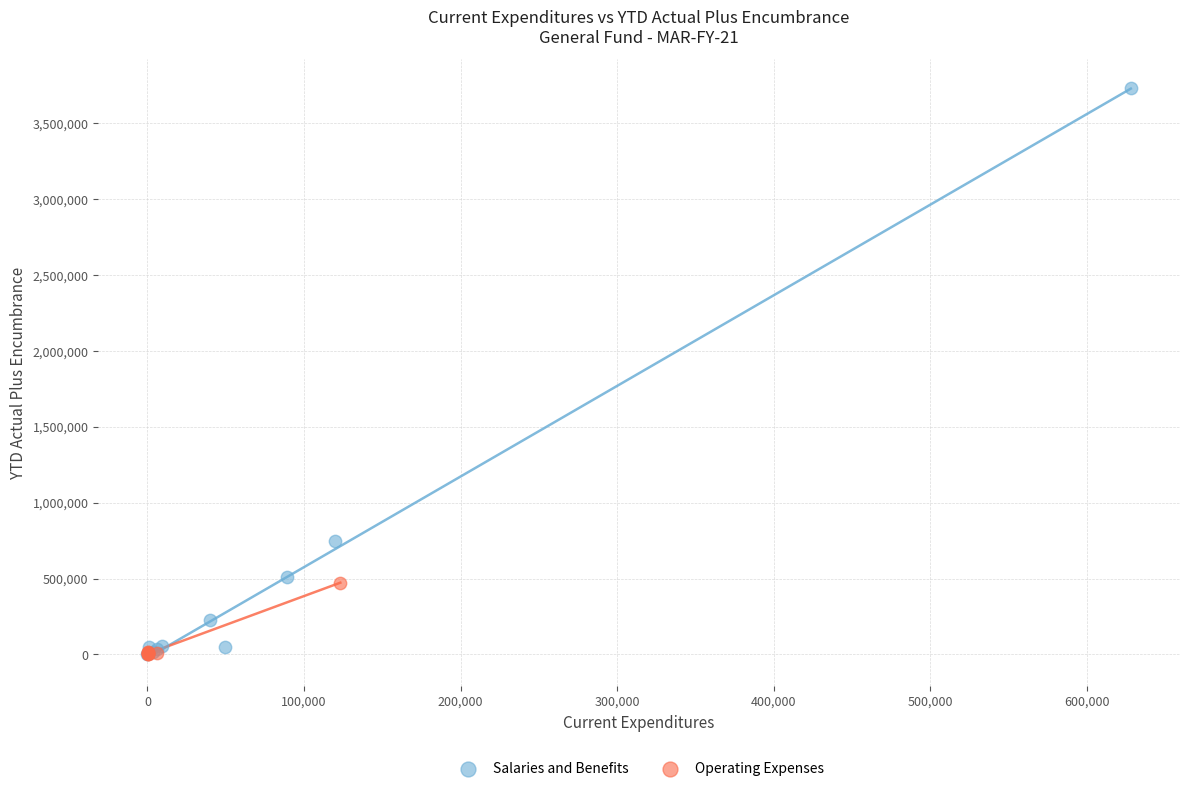

What are all the series names shown in the legend?

Salaries and Benefits, Operating Expenses